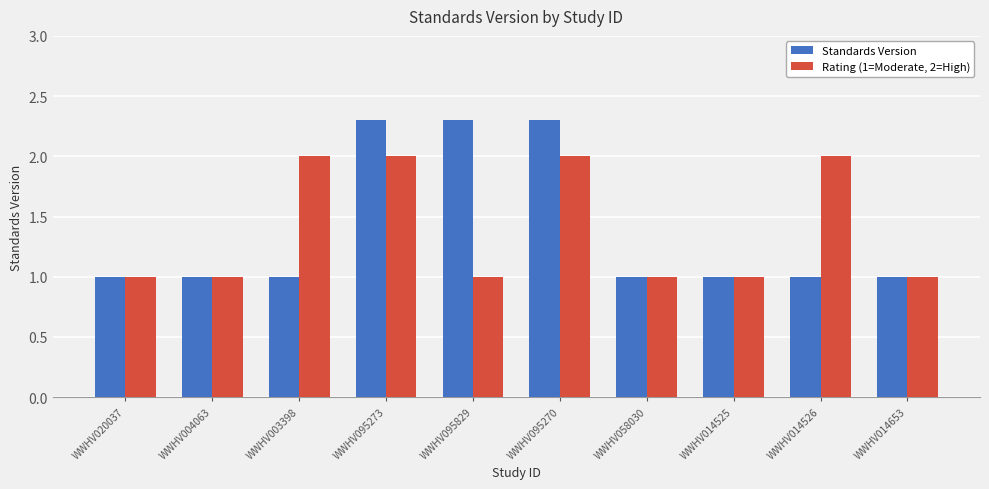

Are the bars horizontal?

No